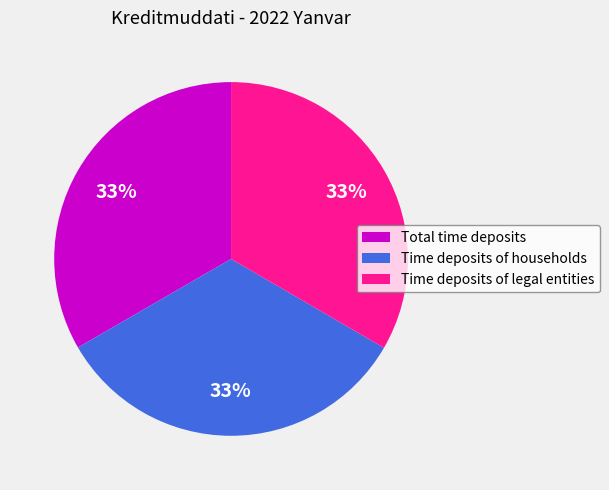

Combined, do Total time deposits and Time deposits of legal entities account for over 50%?

Yes